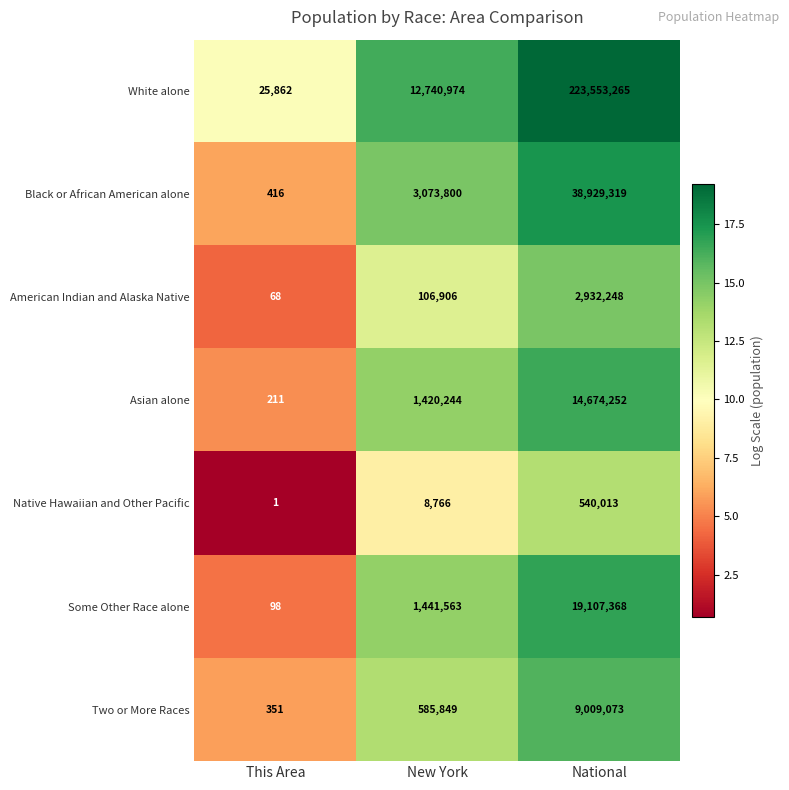

What is the approximate value of American Indian and Alaska Native at This Area?

68